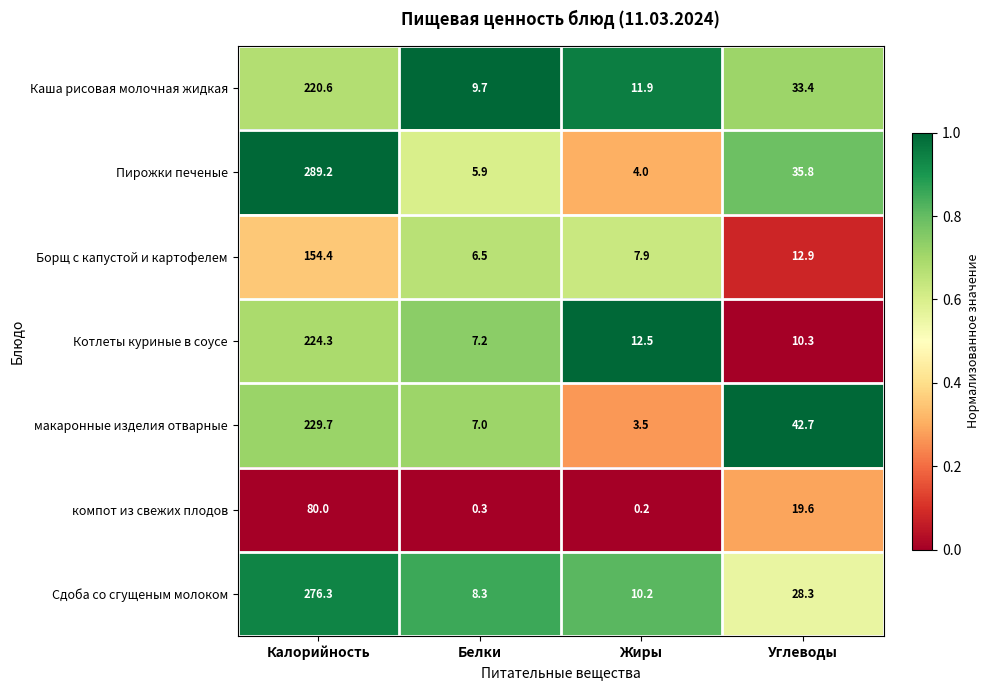

Reading left to right, extract all data points from this chart.

Каша рисовая молочная жидкая: 220.6	9.7	11.9	33.4
Пирожки печеные: 289.2	5.9	4.0	35.8
Борщ с капустой и картофелем: 154.4	6.5	7.9	12.9
Котлеты куриные в соусе: 224.3	7.2	12.5	10.3
макаронные изделия отварные: 229.7	7.0	3.5	42.7
компот из свежих плодов: 80.0	0.3	0.2	19.6
Сдоба со сгущеным молоком: 276.3	8.3	10.2	28.3